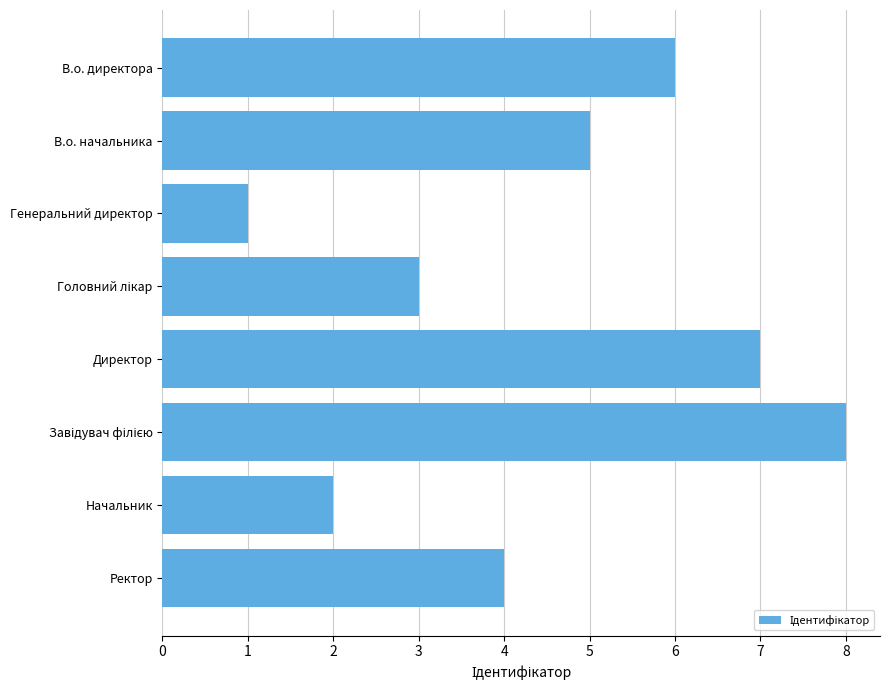

How many series are shown in this chart?

1